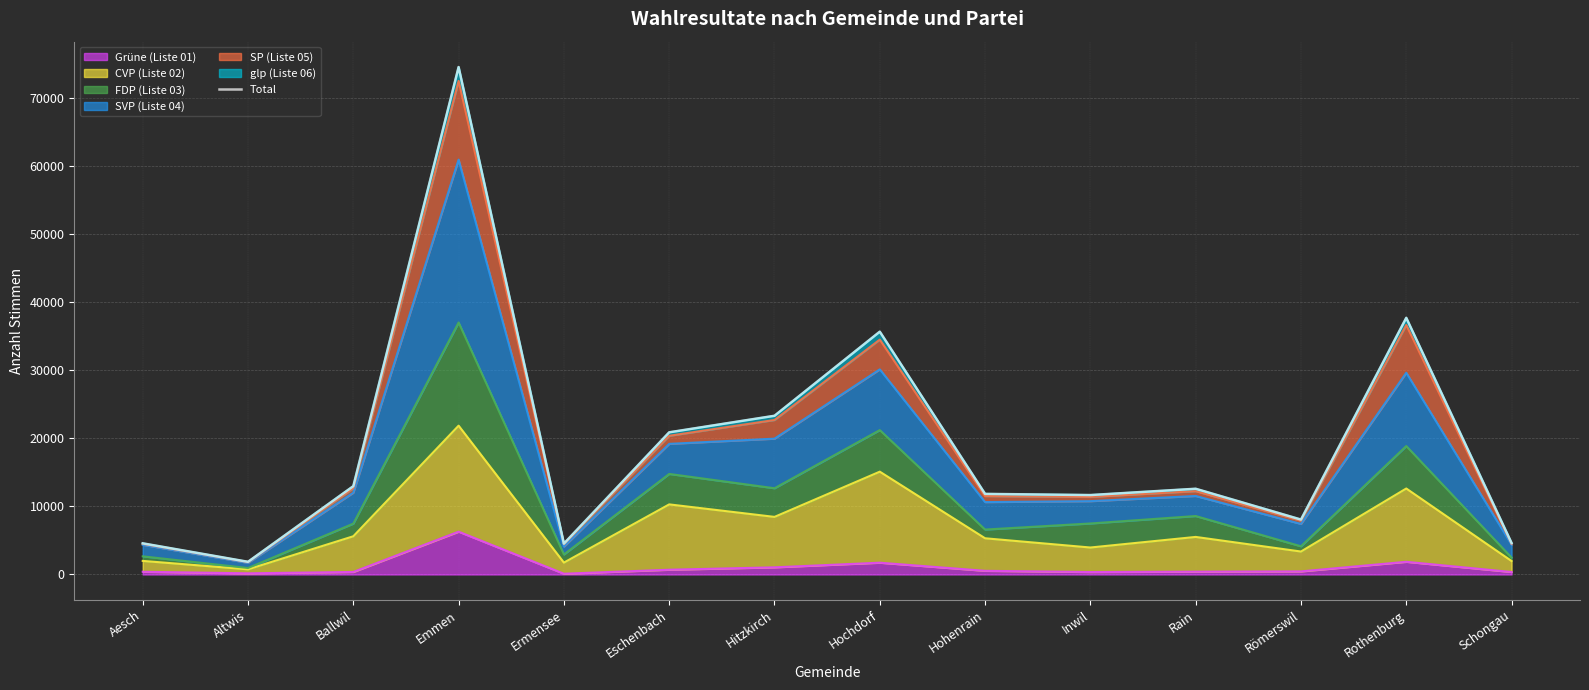

Between Rothenburg and Inwil, which is larger?

Rothenburg